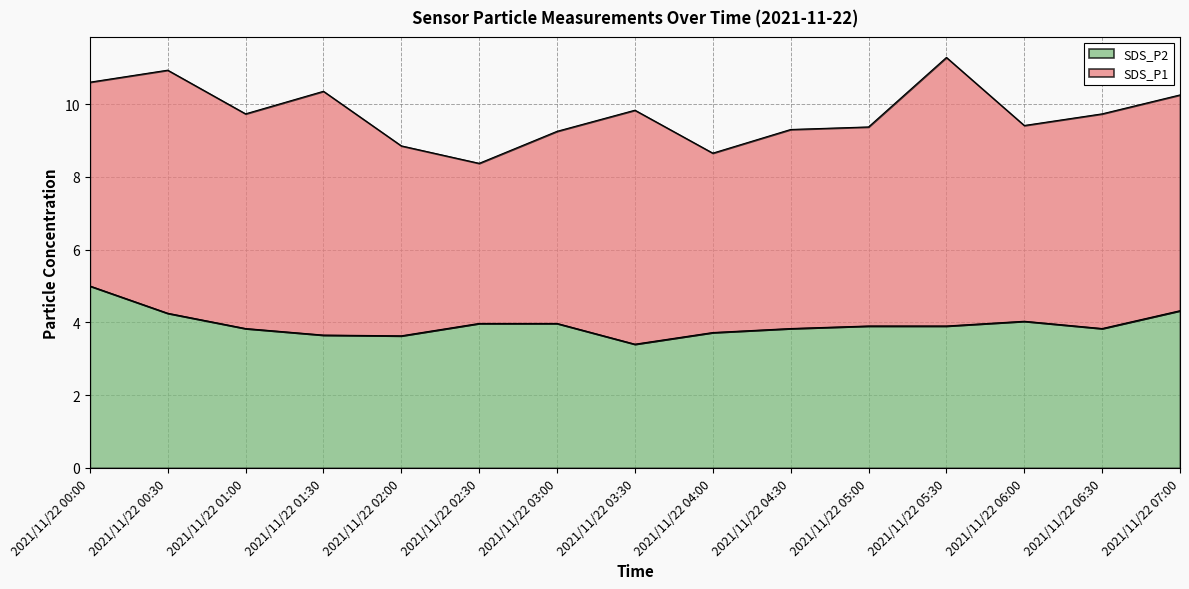

Where is the first local maximum?

2021/11/22 06:00